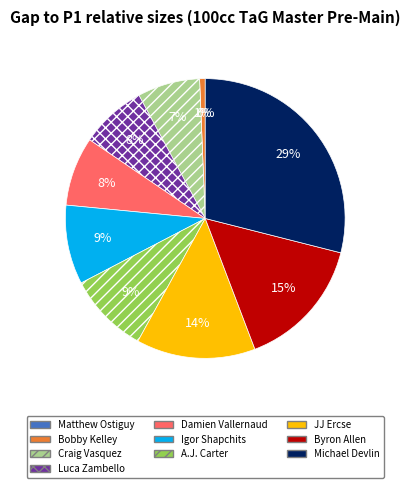

Which category has the biggest portion of the pie?

Michael Devlin